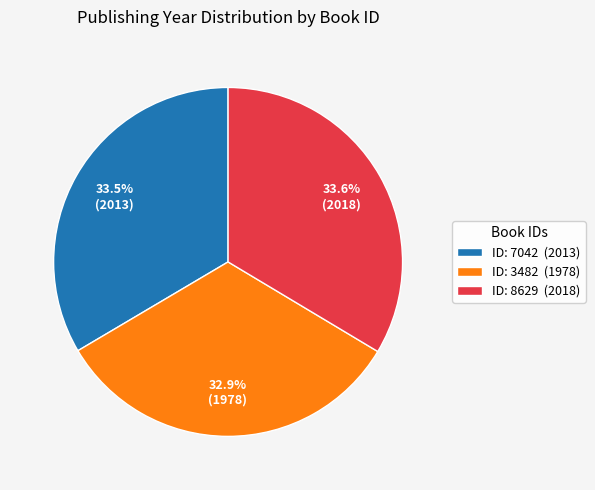

Which category has the smallest portion of the pie?

ID: 3482 (1978)